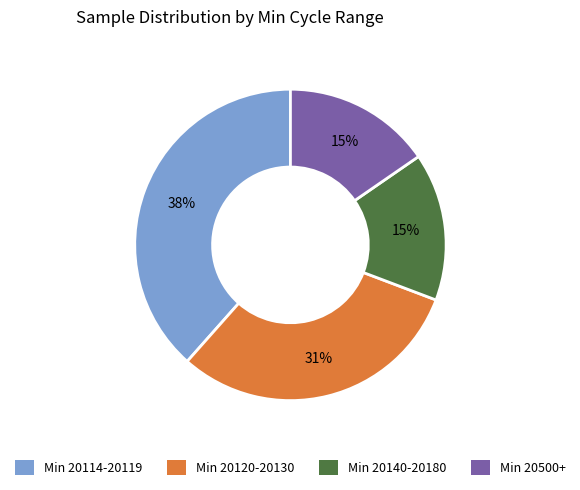

To the nearest percent, what portion does Min 20120-20130 represent?

31%